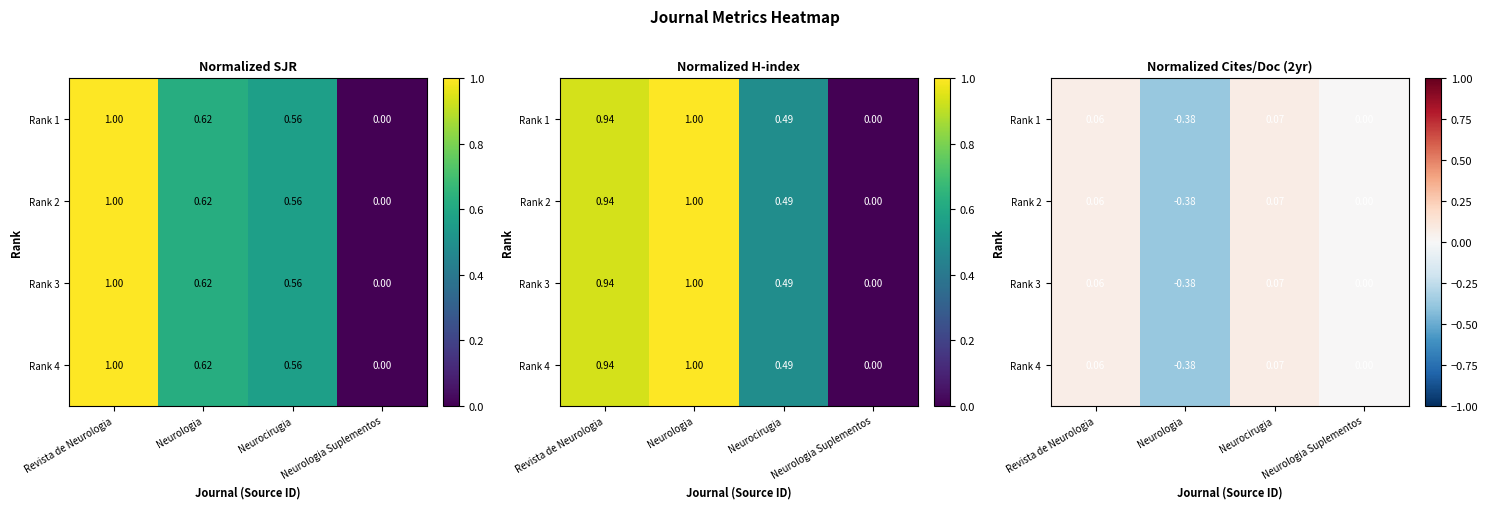

List the labels in order of Rank 1 value, largest first.

Neurocirugia, Revista de Neurologia, Neurologia Suplementos, Neurologia